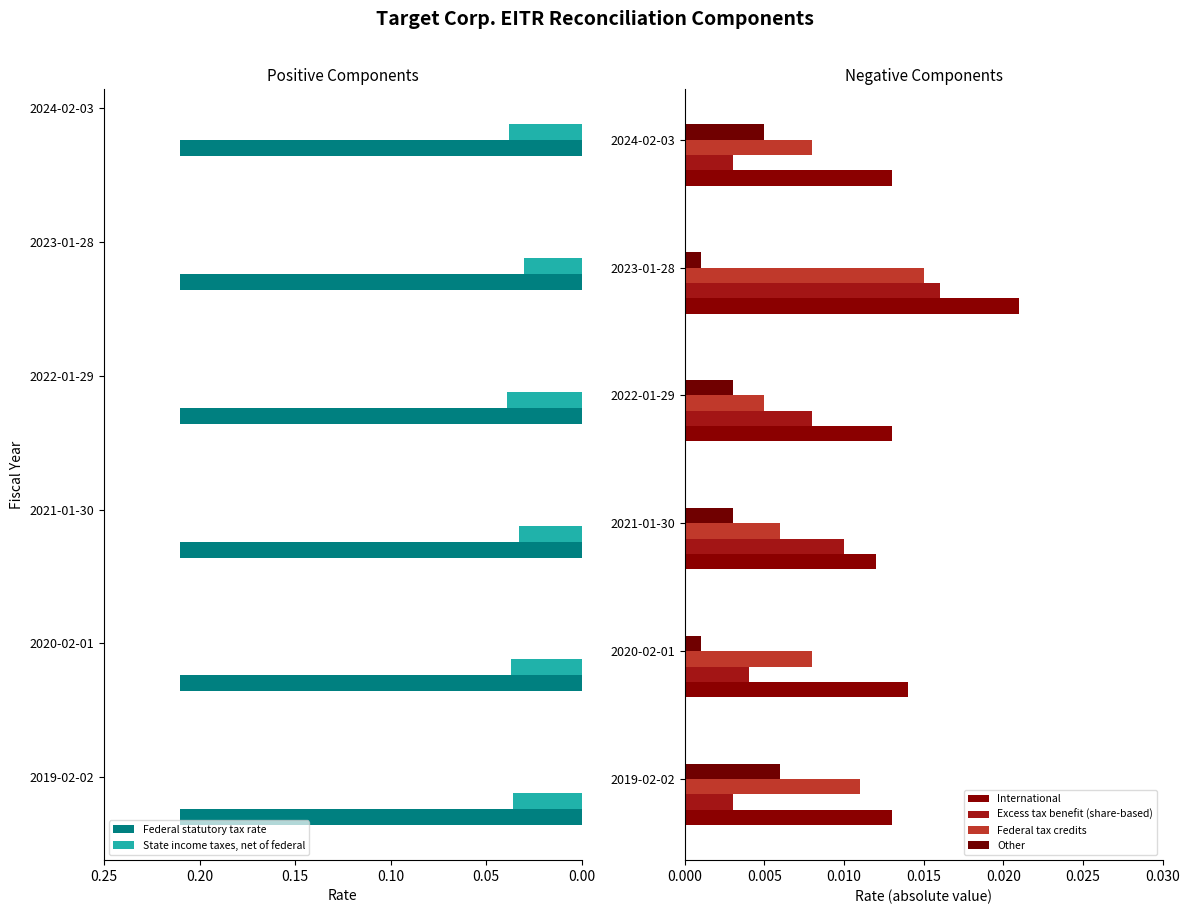

True or false: Federal statutory tax rate has a value of 0.1 at 2019-02-02.

False